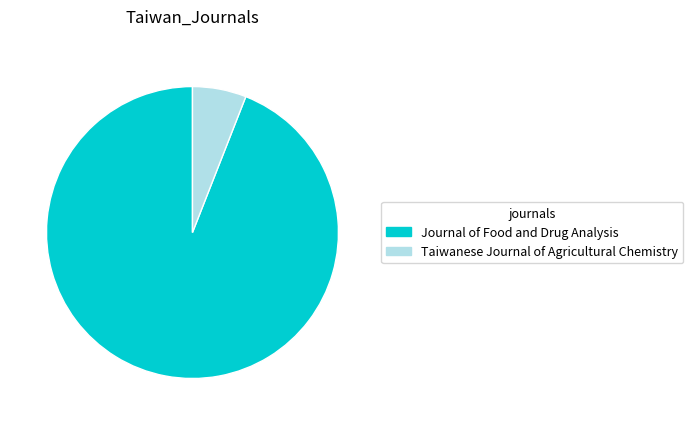

The Taiwanese Journal of Agricultural Chemistry slice represents 19% of the pie. True or false?

False